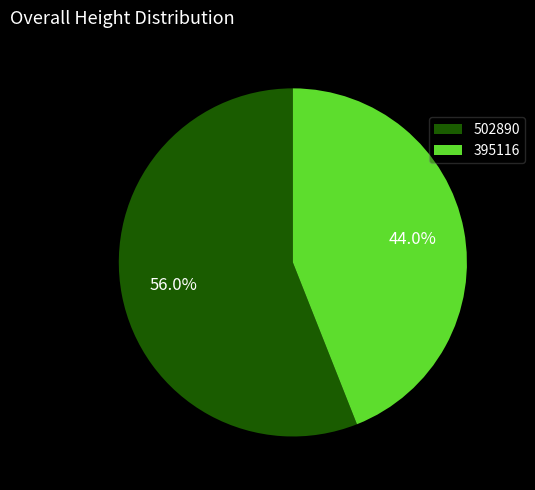

Which category has the smallest portion of the pie?

395116